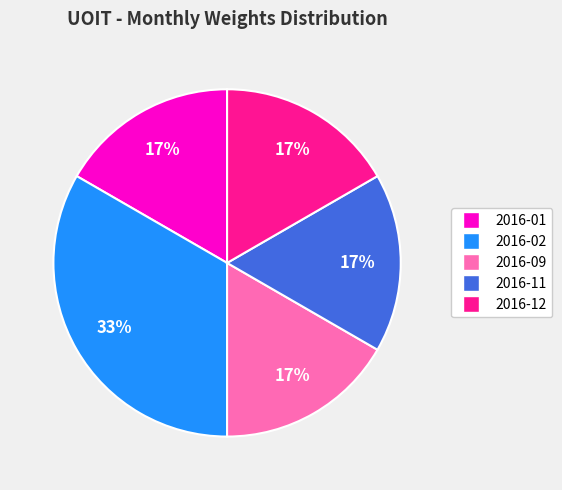

Is there a majority slice in this chart?

No